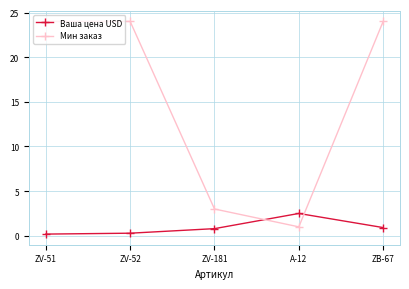

In Ваша цена USD, how many points are higher than both neighbors (excluding endpoints)?

1